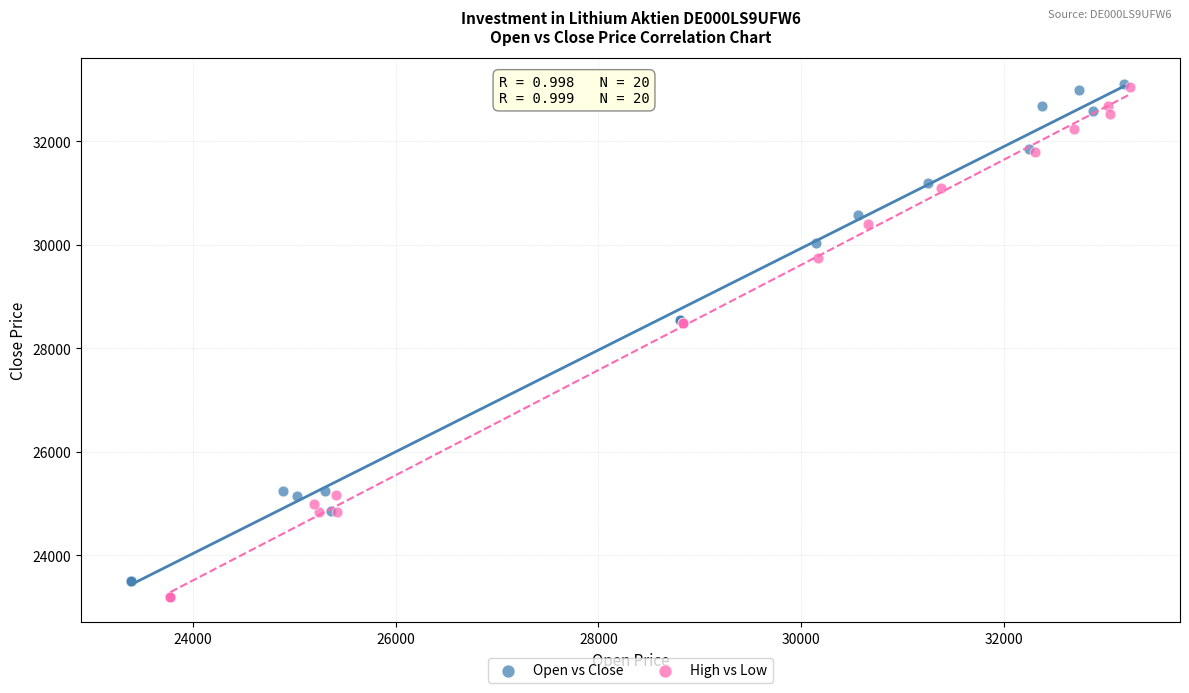

Which series has the largest Y range (max minus min)?

High vs Low